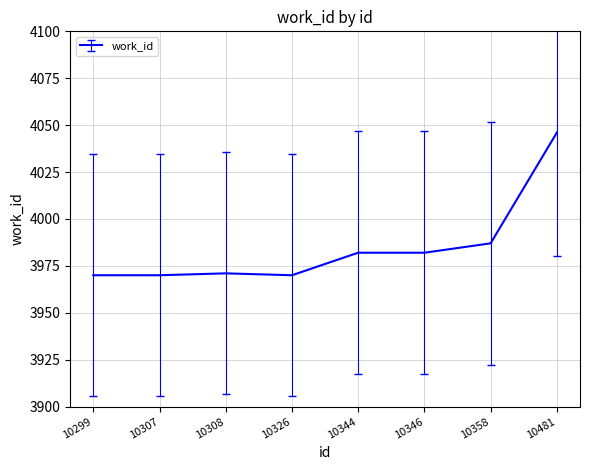

Is this an area chart (filled region under the line)?

No